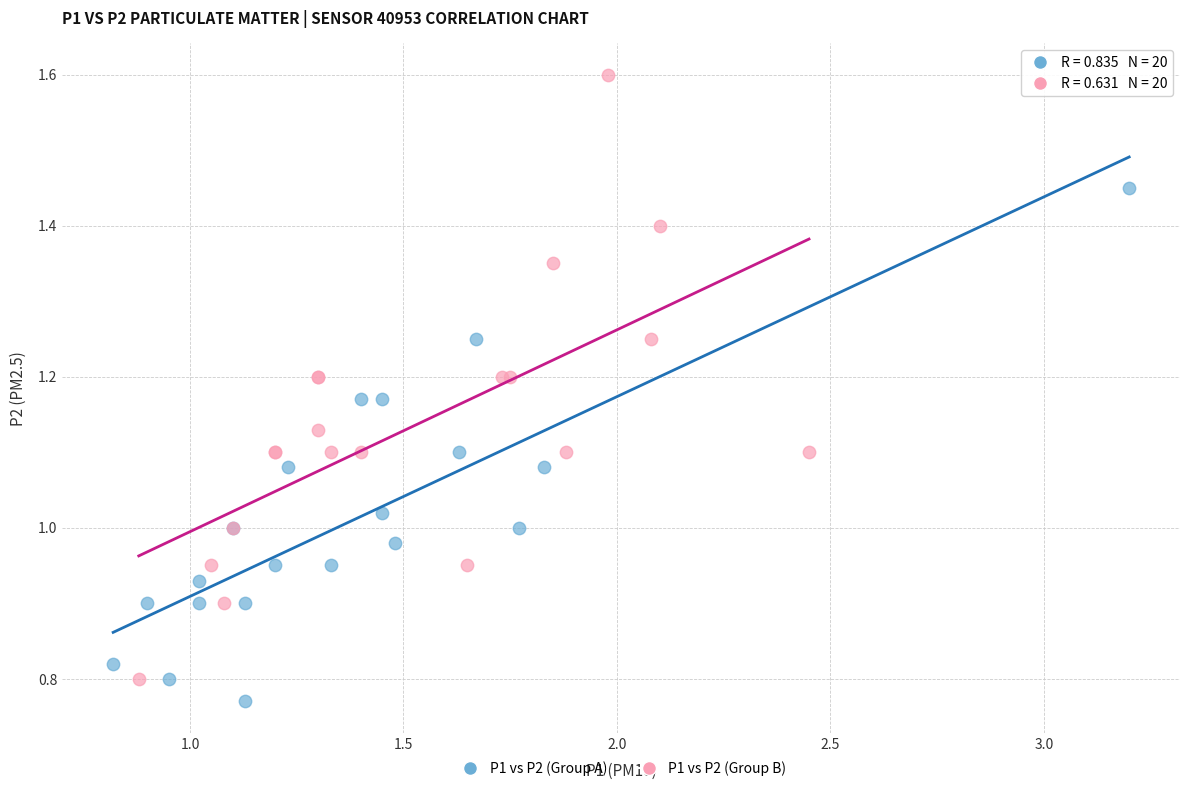

Which series has the largest Y range (max minus min)?

P1 vs P2 (Group B)